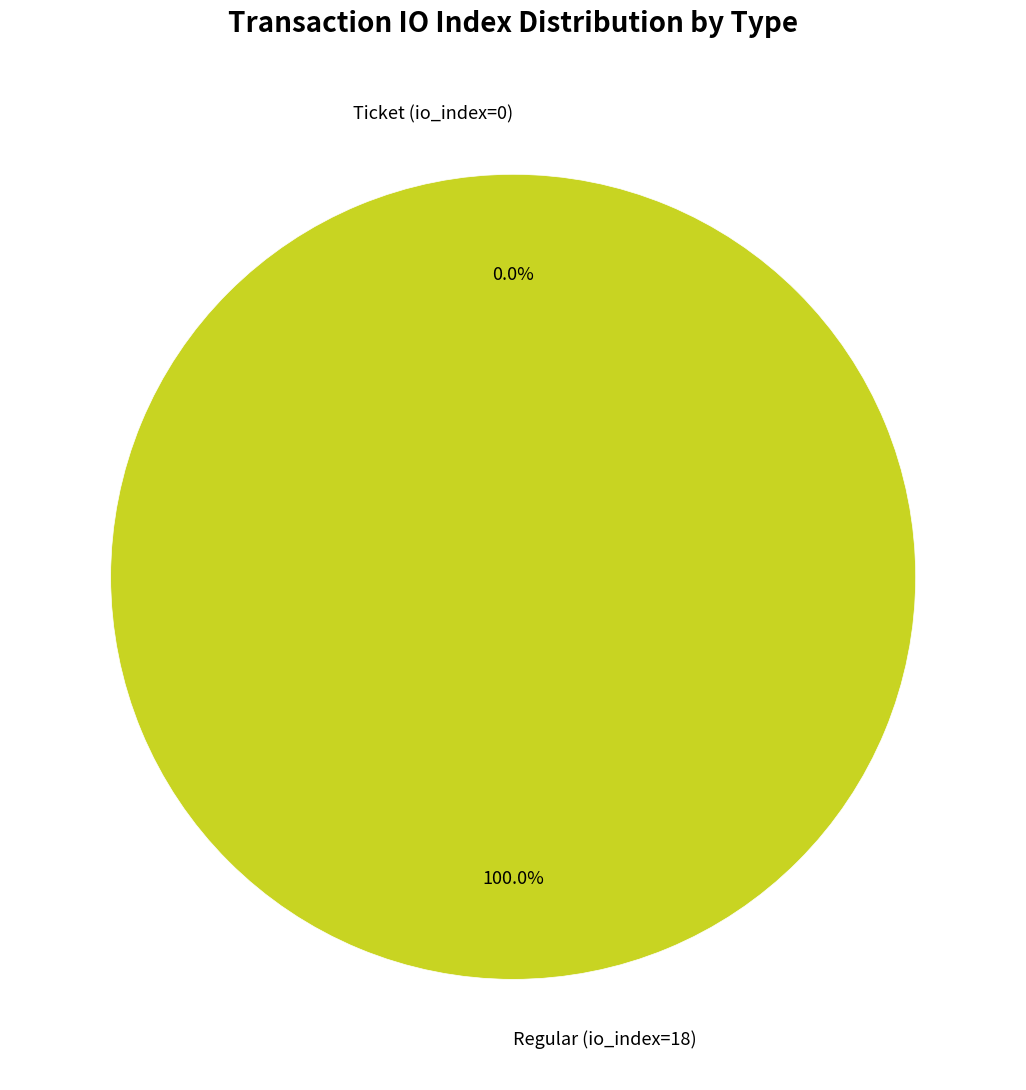

Between Ticket (io_index=0) and Regular (io_index=18), which is larger?

Regular (io_index=18)